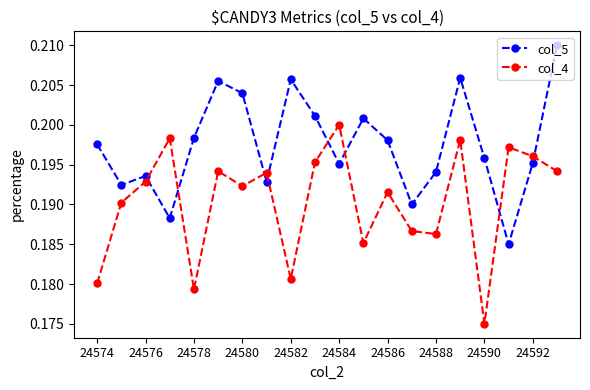

Which series has the largest total across all categories?

col_5